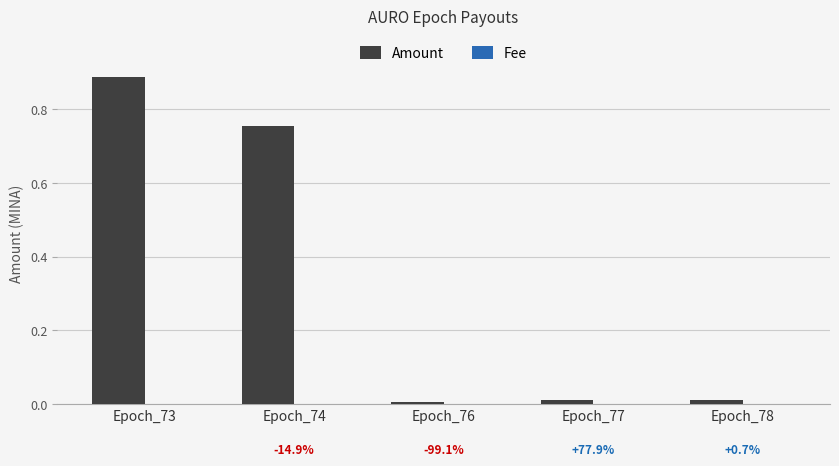

Between Epoch_74 and Epoch_76, which series saw the biggest shift?

Amount